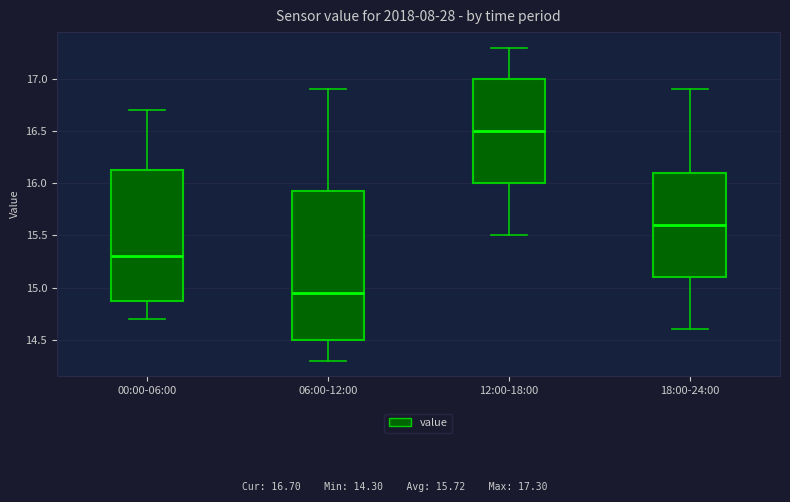

Reading left to right, transcribe this box plot: for each box, give where its median line is, the range the box spans, and where its two whiskers end, as read against the y-axis. The values are not printed on the chart, so give them approximately, as read against the axis.

00:00-06:00: median 15.30, box 14.90 to 16.15, whiskers 14.70 to 16.70
06:00-12:00: median 14.95, box 14.50 to 15.95, whiskers 14.30 to 16.90
12:00-18:00: median 16.50, box 16.00 to 17.00, whiskers 15.50 to 17.30
18:00-24:00: median 15.60, box 15.10 to 16.10, whiskers 14.60 to 16.90